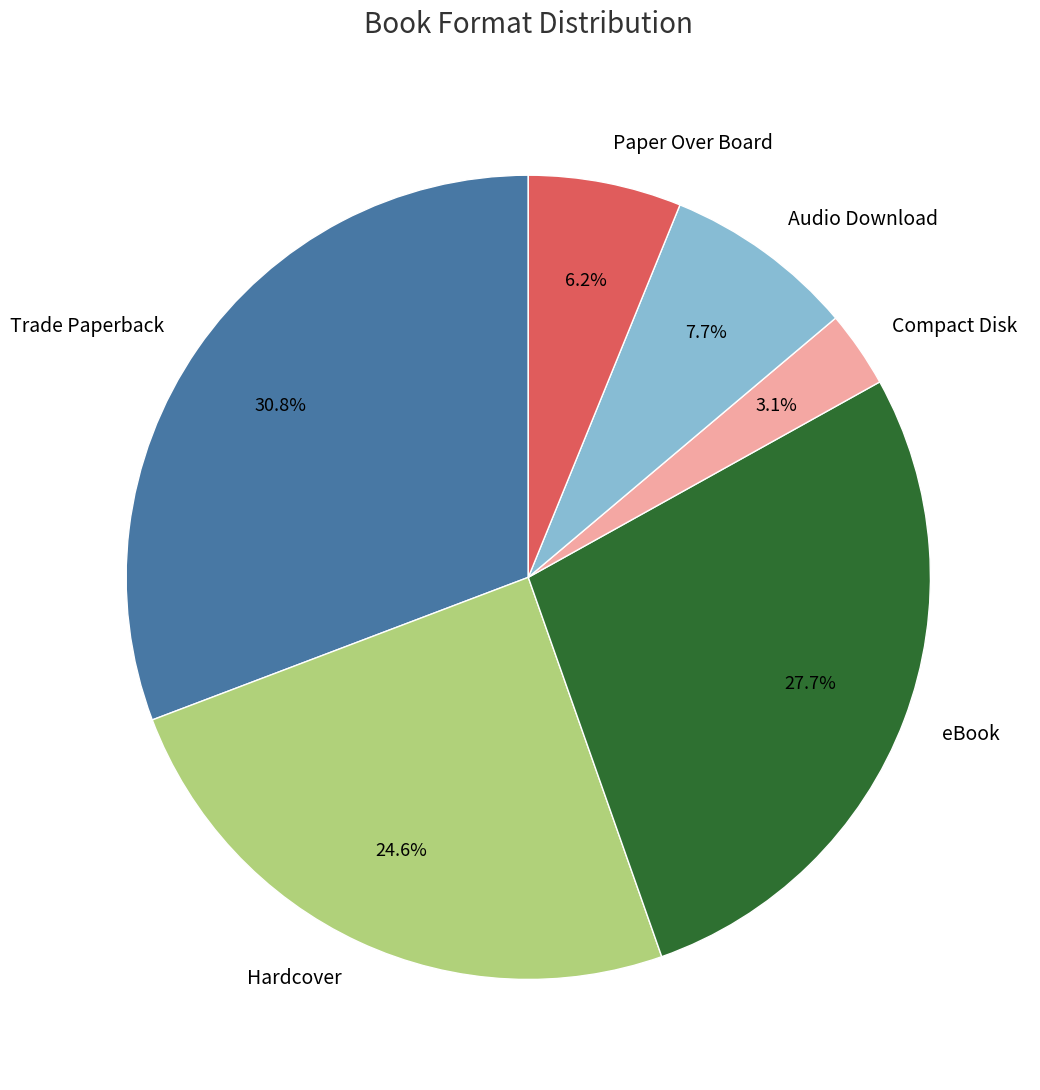

Which has a higher value, Hardcover or Audio Download?

Hardcover